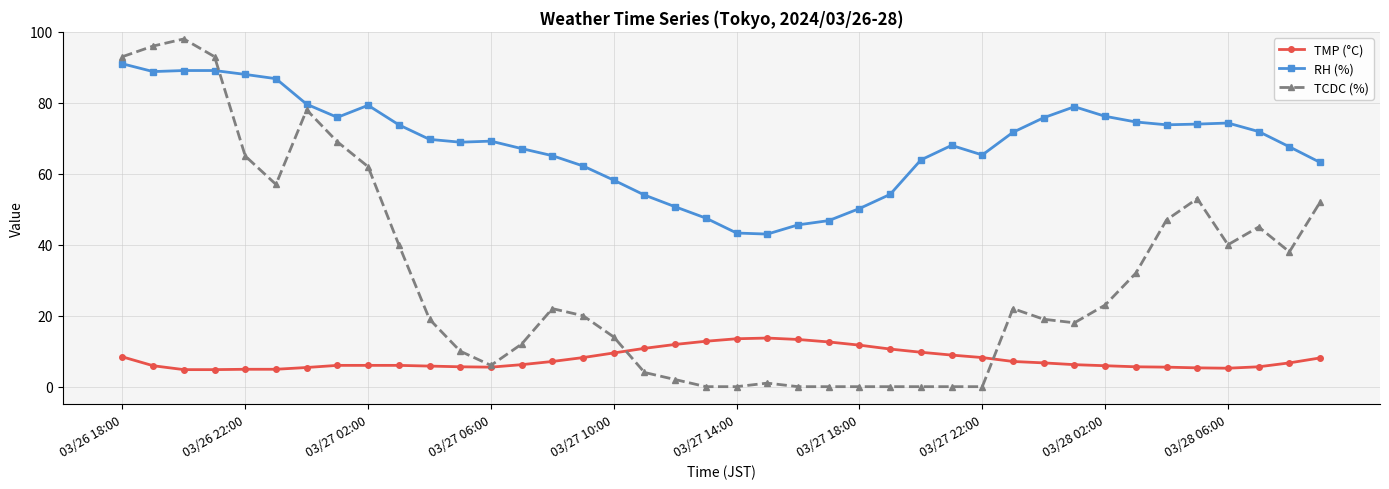

True or false: TCDC (%) and RH (%) intersect in this chart.

True